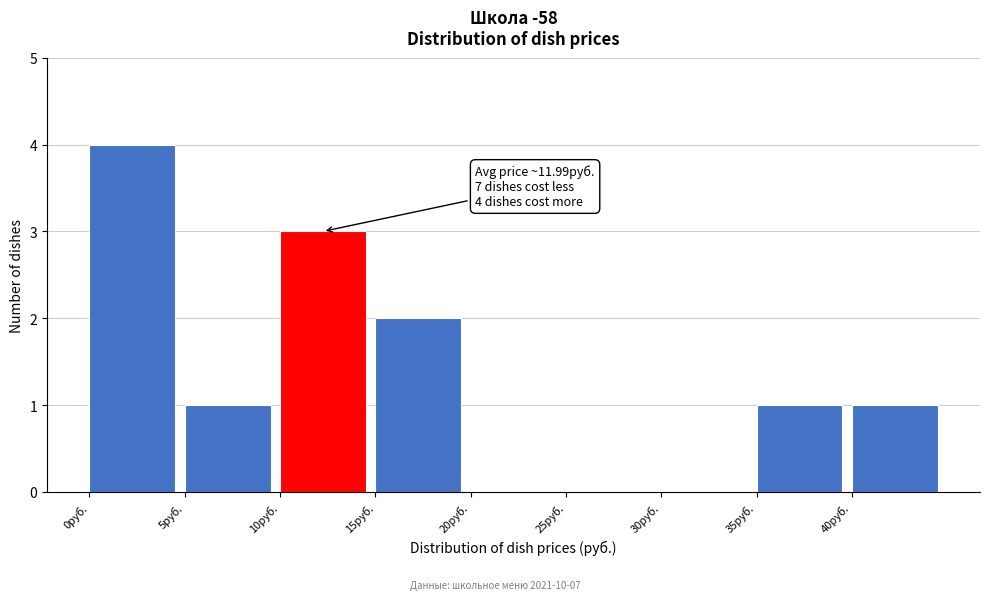

Which range on the x-axis has the tallest bar?

0 to 5